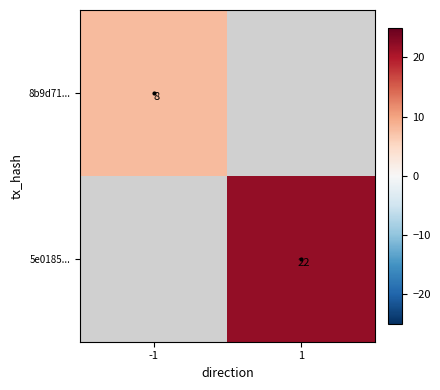

How many categories are shown in the chart?

2